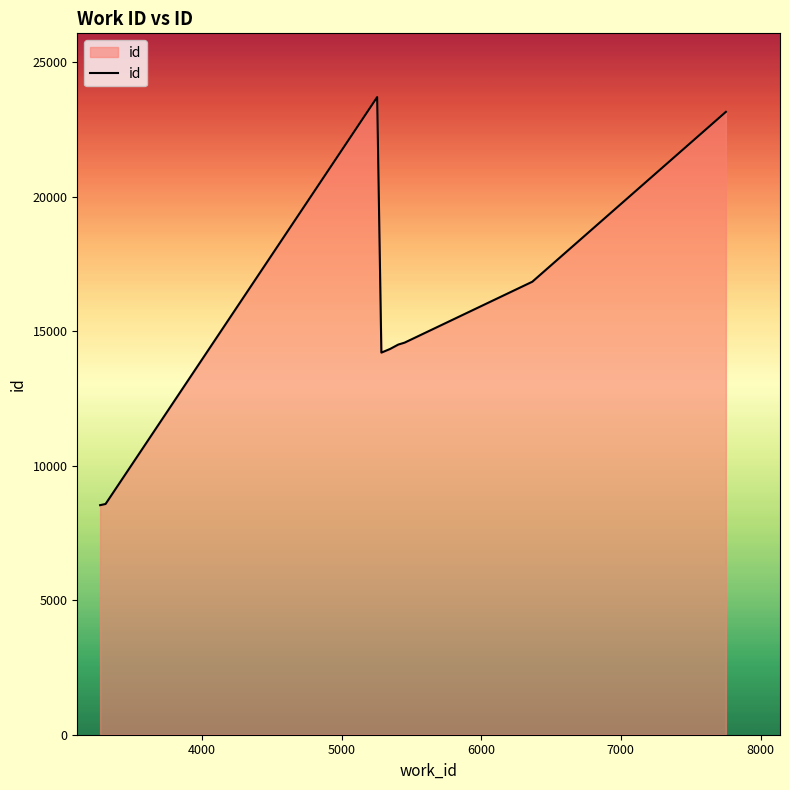

What is the difference between the maximum and minimum values?

15167